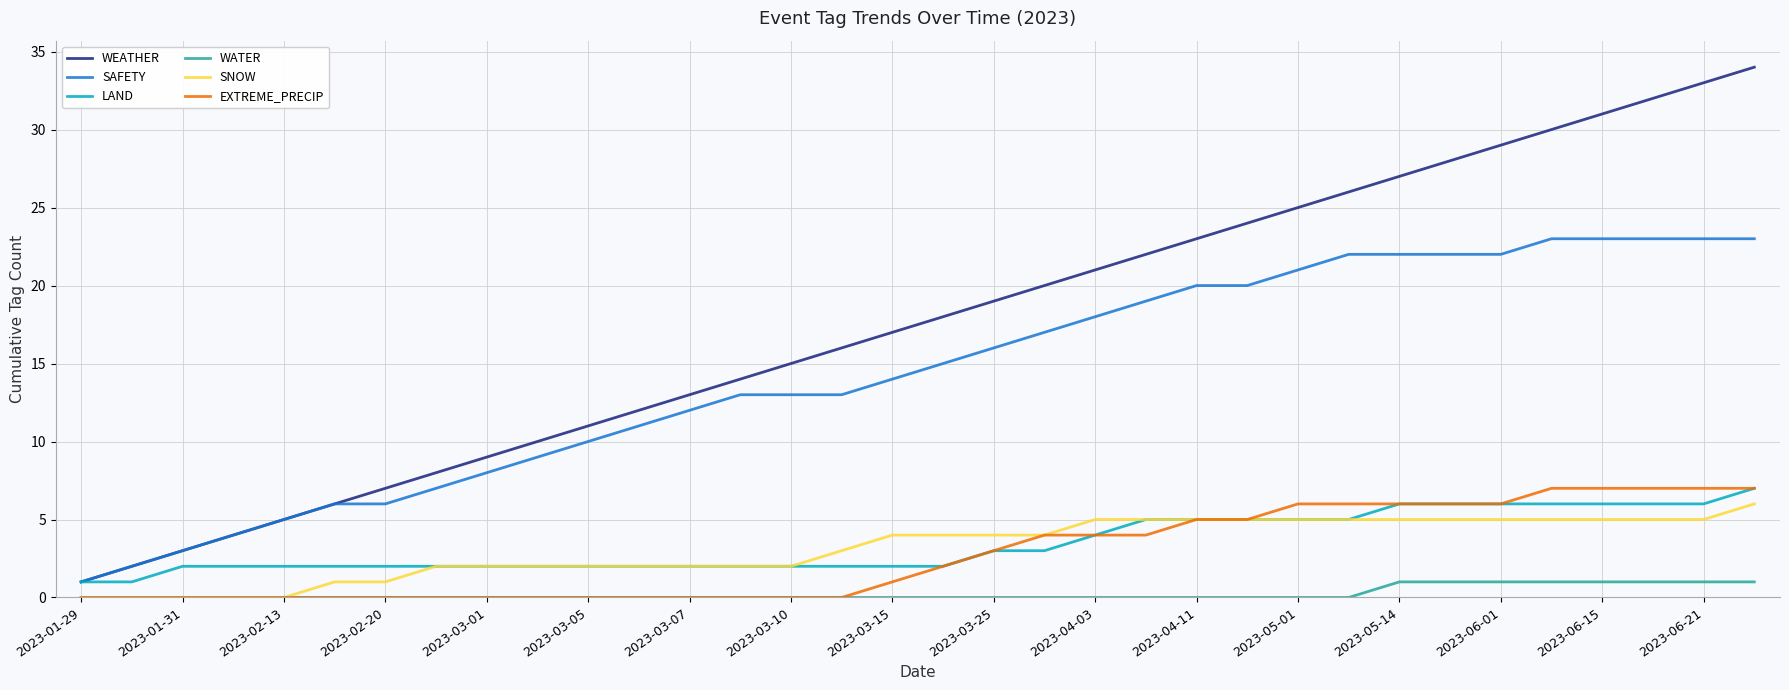

True or false: SNOW and SAFETY intersect in this chart.

False